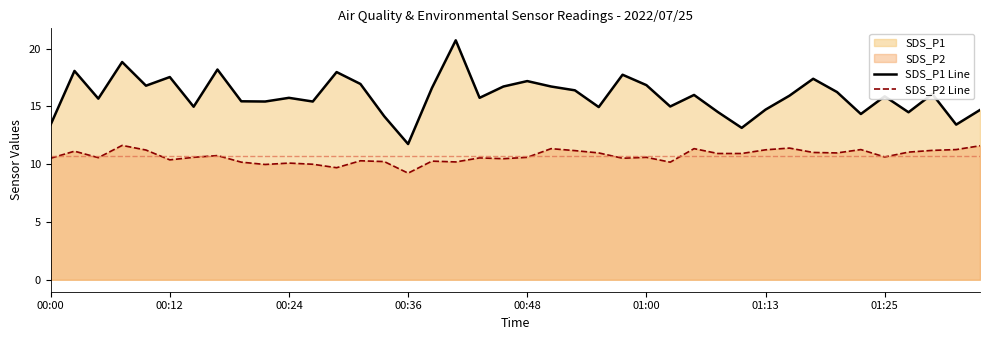

What is the sum of all SDS_P2 Line values?

428.3